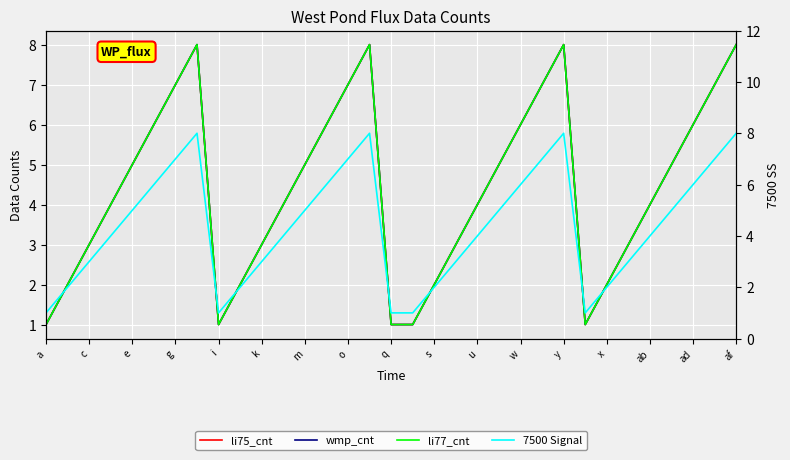

Is it true that 7500 Signal equals 3 at s?

False